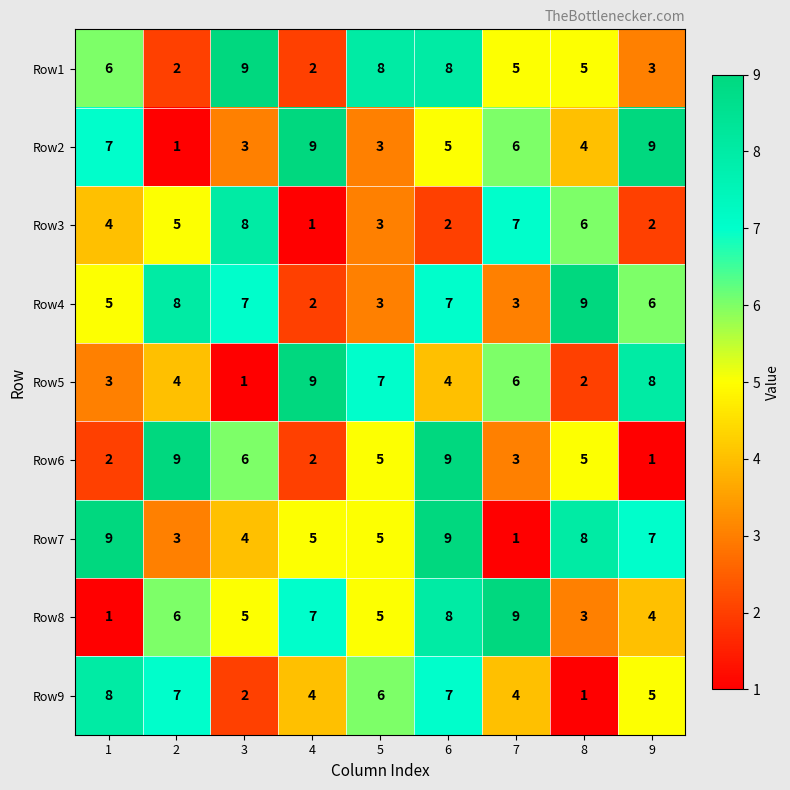

At how many categories does at least one series exceed 6?

9